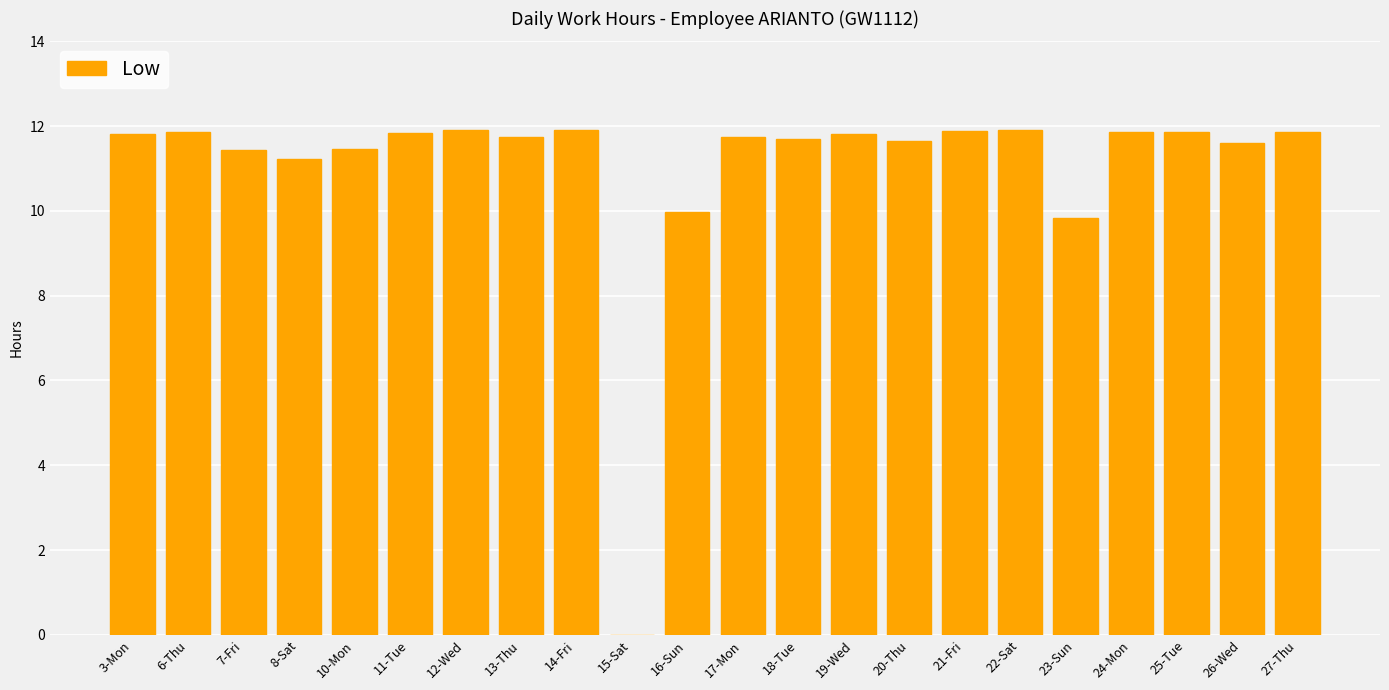

At which label does the data first exceed 11?

3-Mon